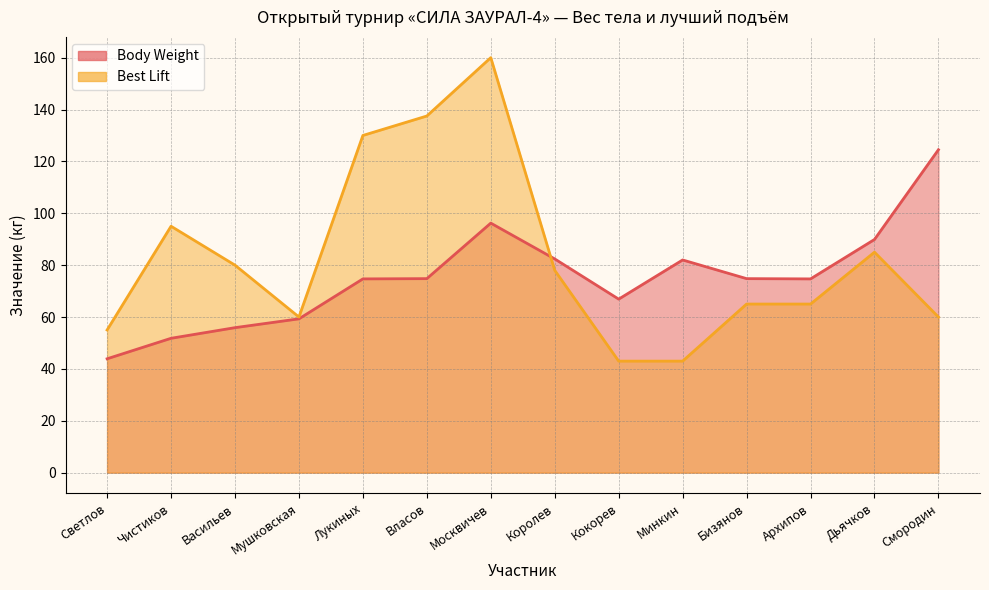

The value of Best Lift at Бизянов is 65.0. True or false?

True